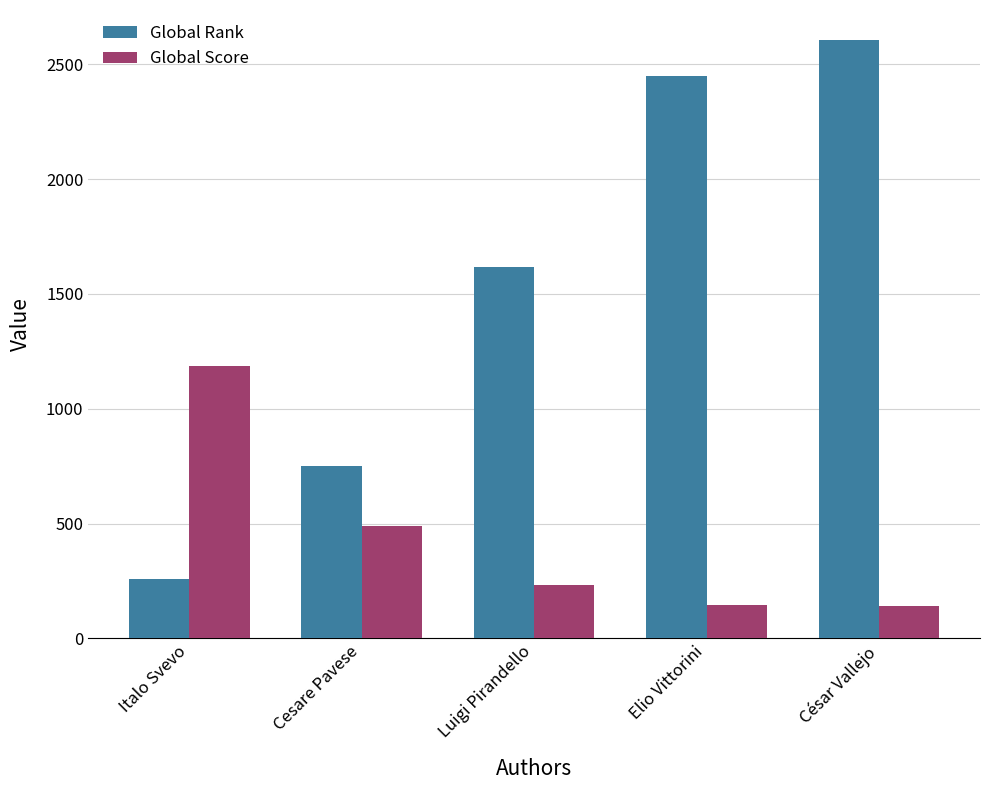

Rank the series at Luigi Pirandello from highest to lowest value.

Global Rank, Global Score